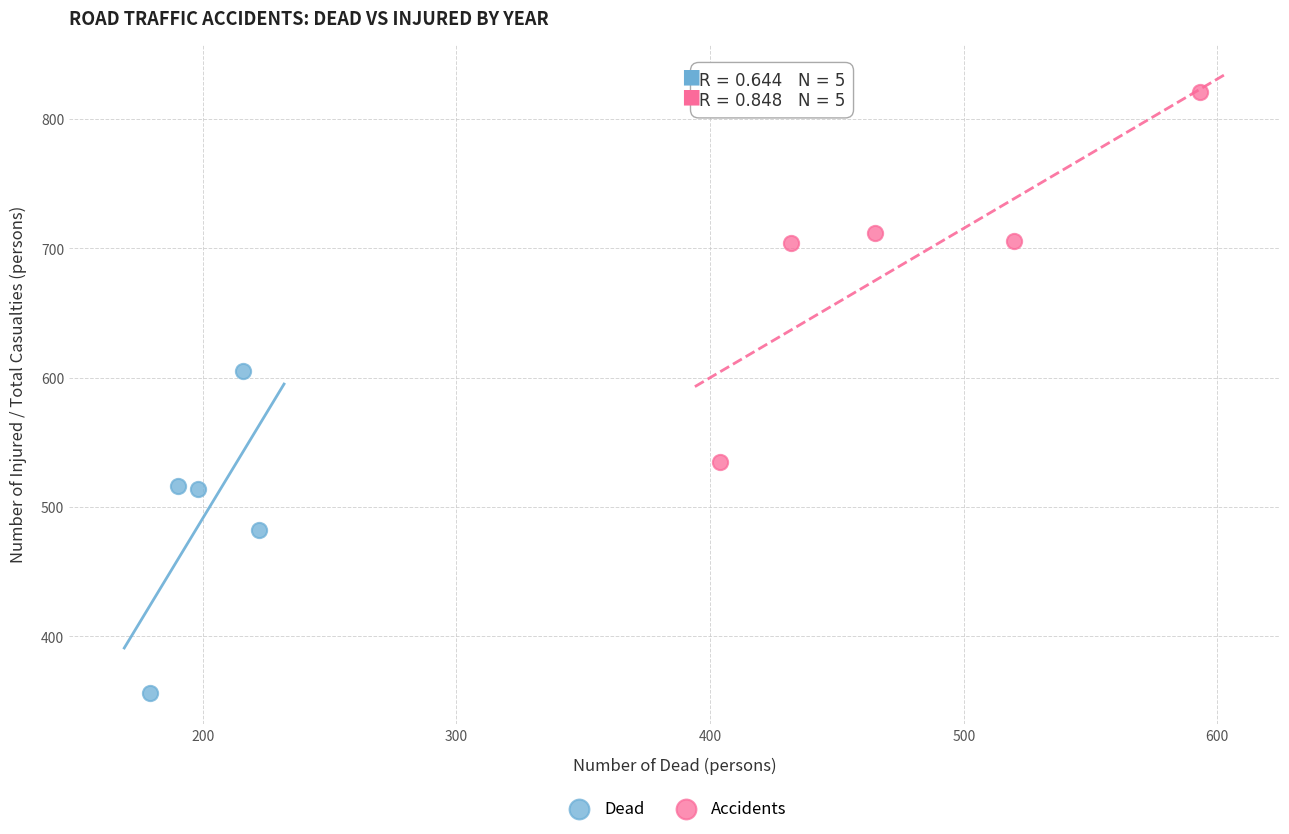

Which series contains the highest Y value?

Accidents